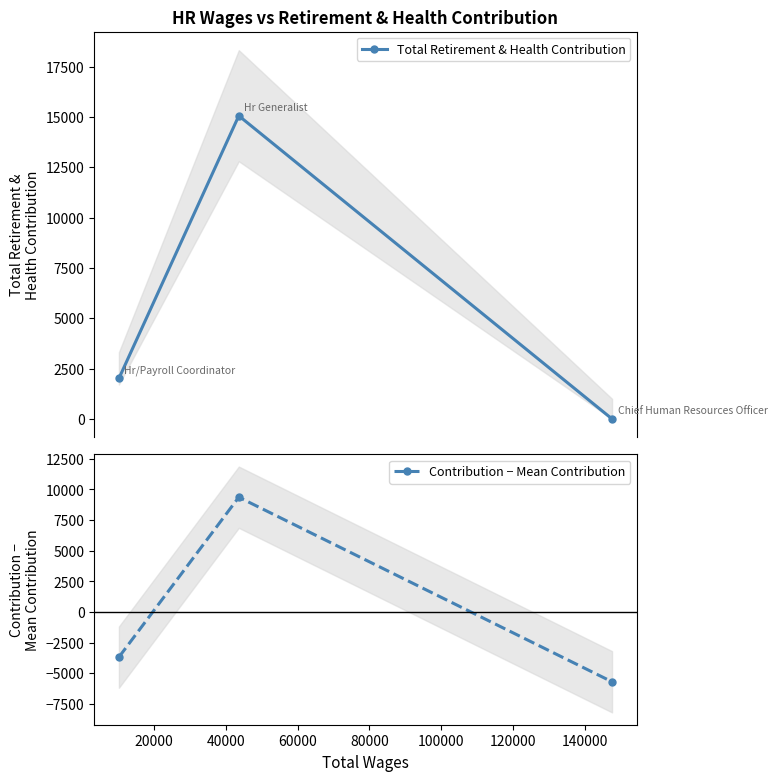

How many lines are shown in the chart?

2